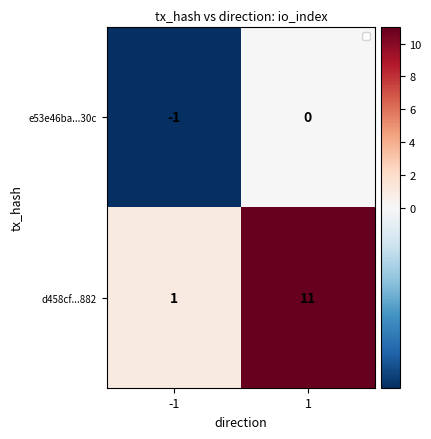

List the series in order of their overall mean, lowest first.

e53e46ba...30c, d458cf...882